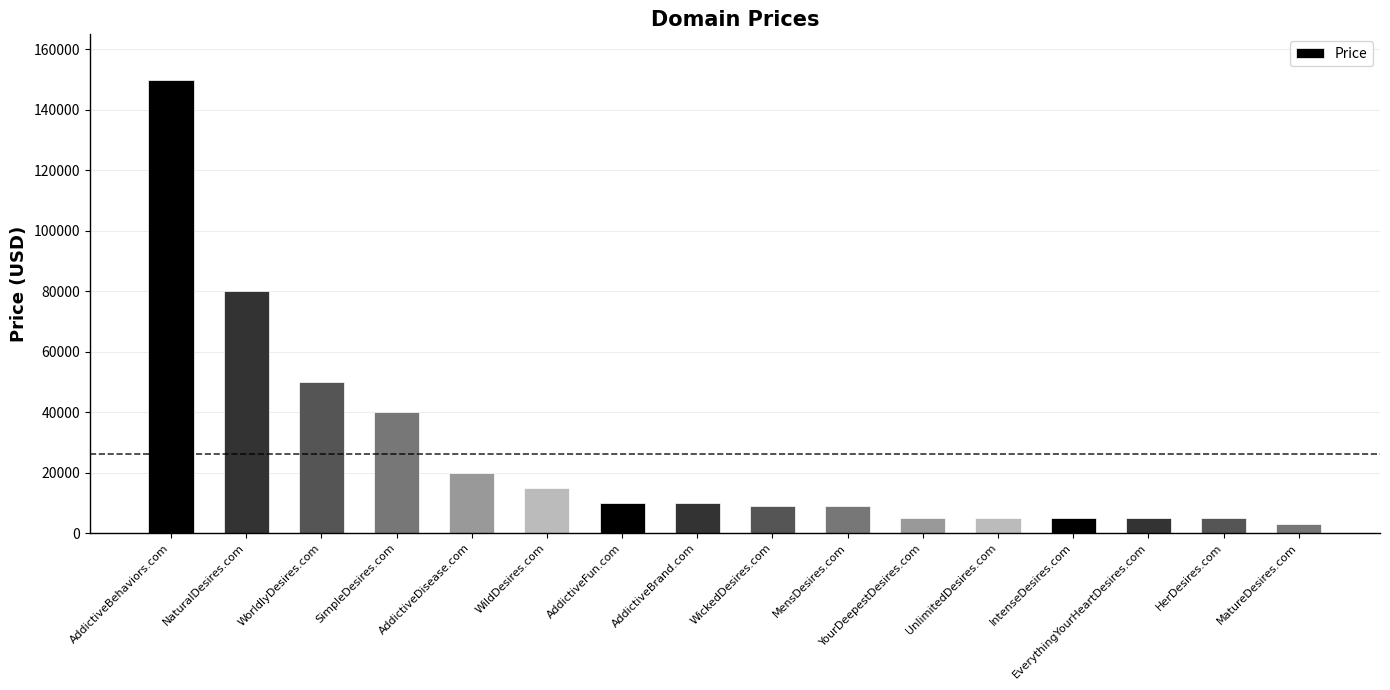

Reading left to right, what are all the values shown in this chart?

149888	79888	49888	39888	19888	14888	9888	9888	8888	8888	4888	4888	4888	4888	4888	2888